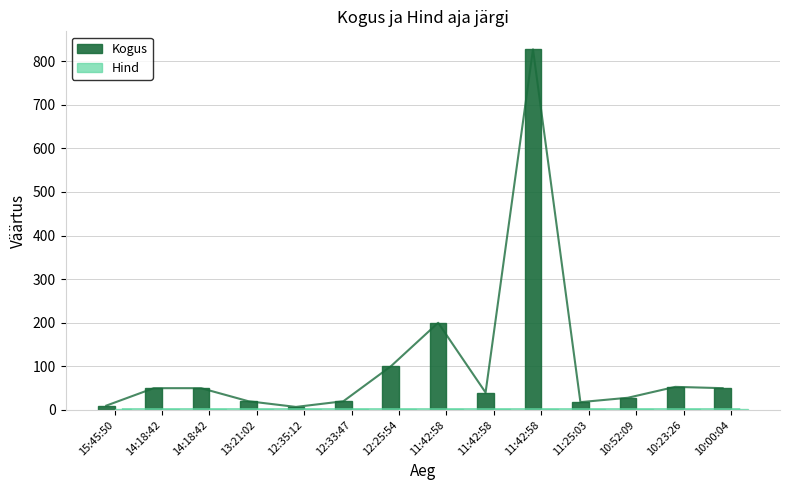

True or false: Hind has a value of 2.8 at 13:21:02.

False